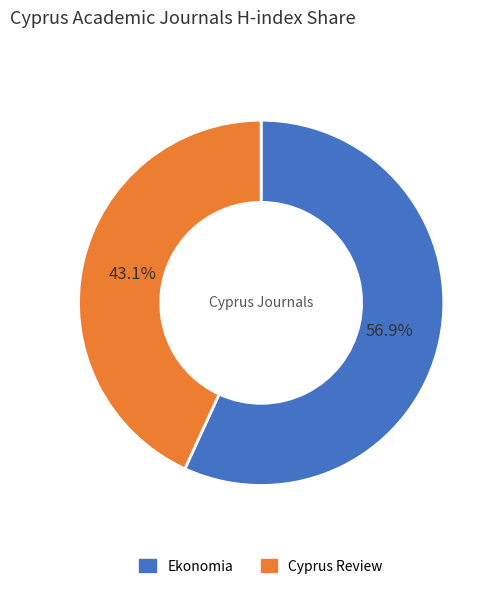

Which category has the smallest portion of the pie?

Cyprus Review